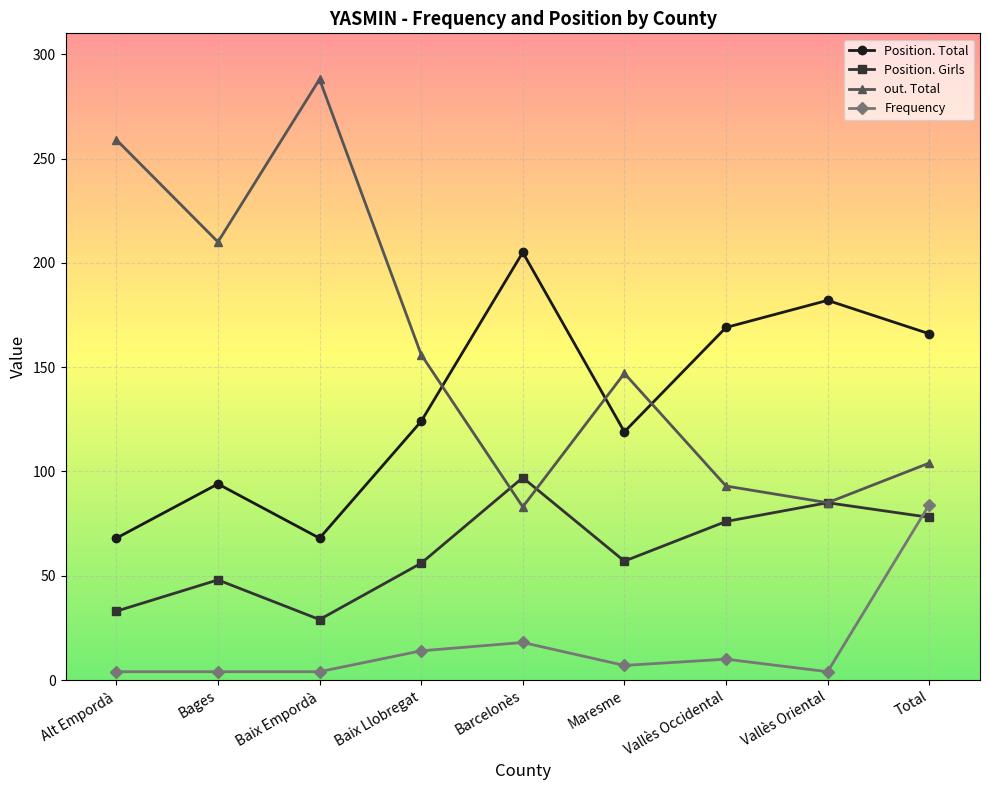

What are all the series names shown in the legend?

Position. Total, Position. Girls, out. Total, Frequency